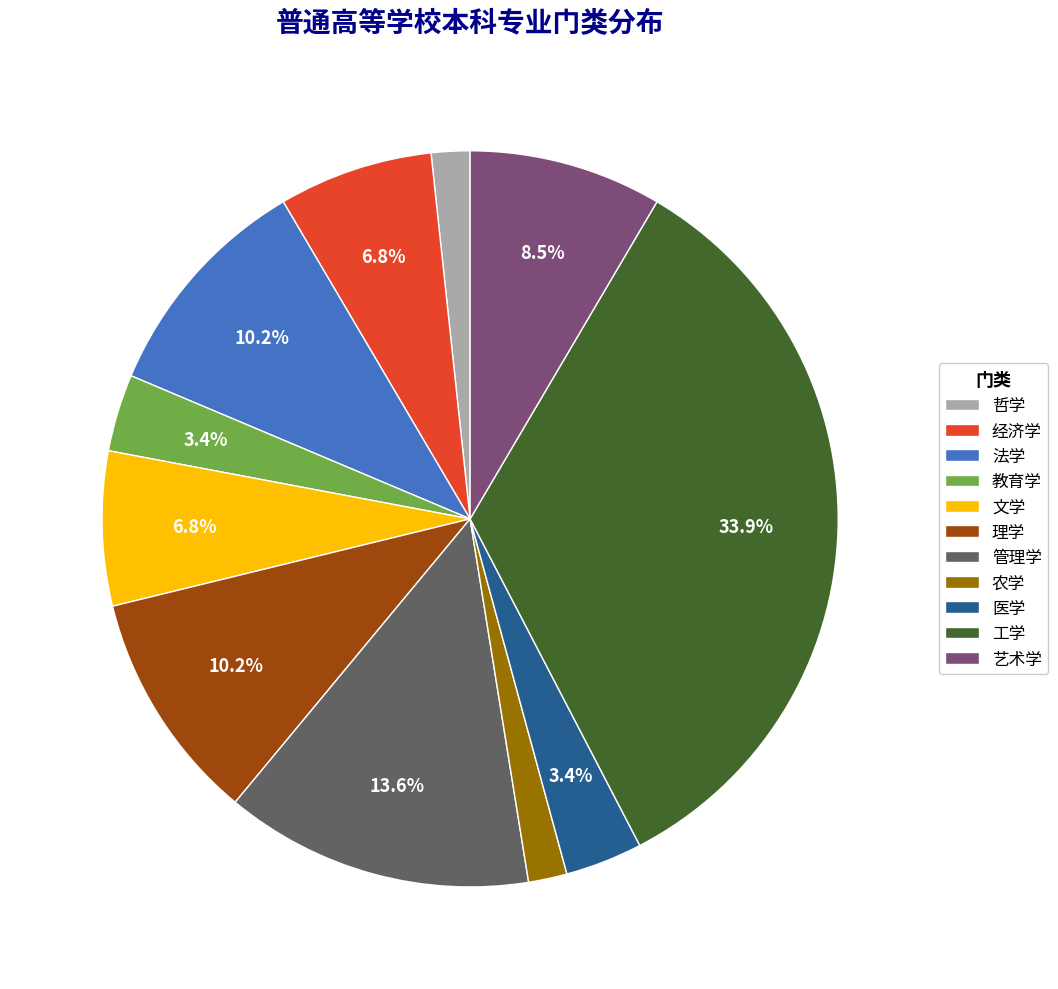

To the nearest percent, what is the average slice percentage?

9%